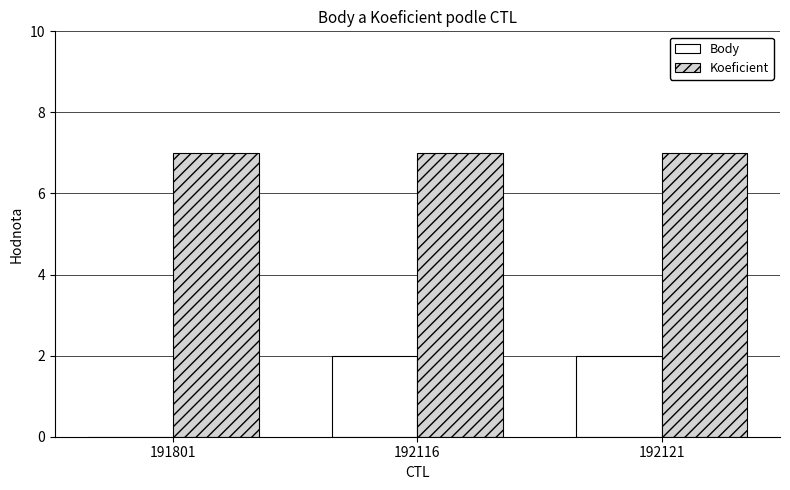

Between 191801 and 192116, which series saw the biggest shift?

Body